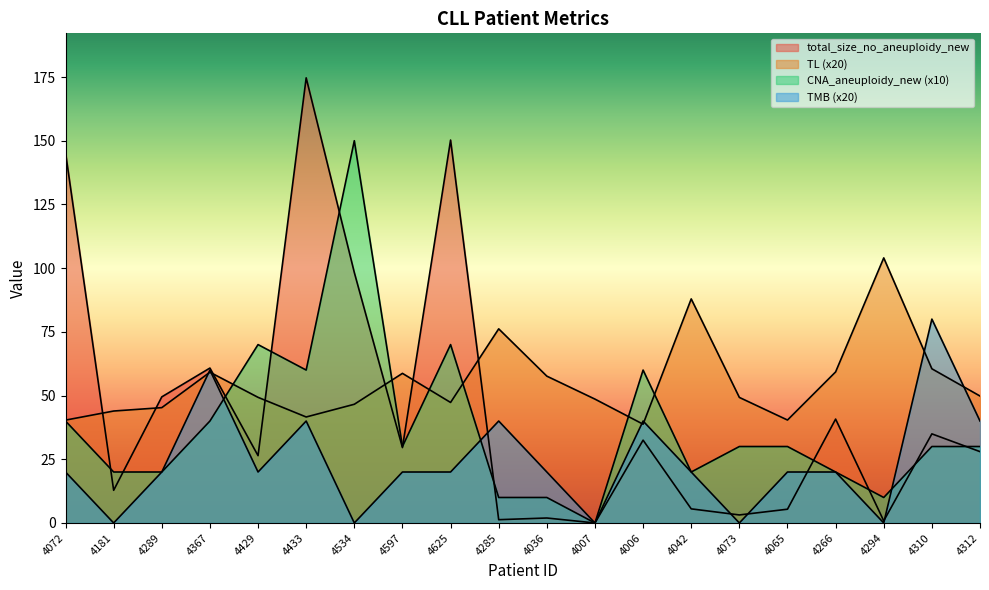

What is the sum of all total_size_no_aneuploidy_new values?

902.0